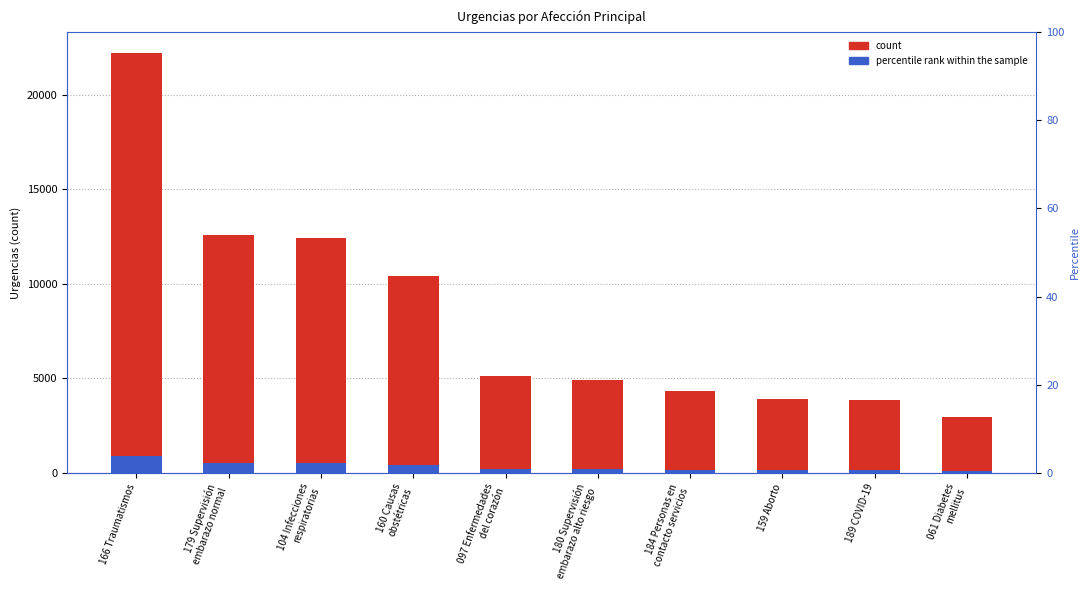

Where does the percentile rank within the sample series first go above 203?

166 Traumatismos